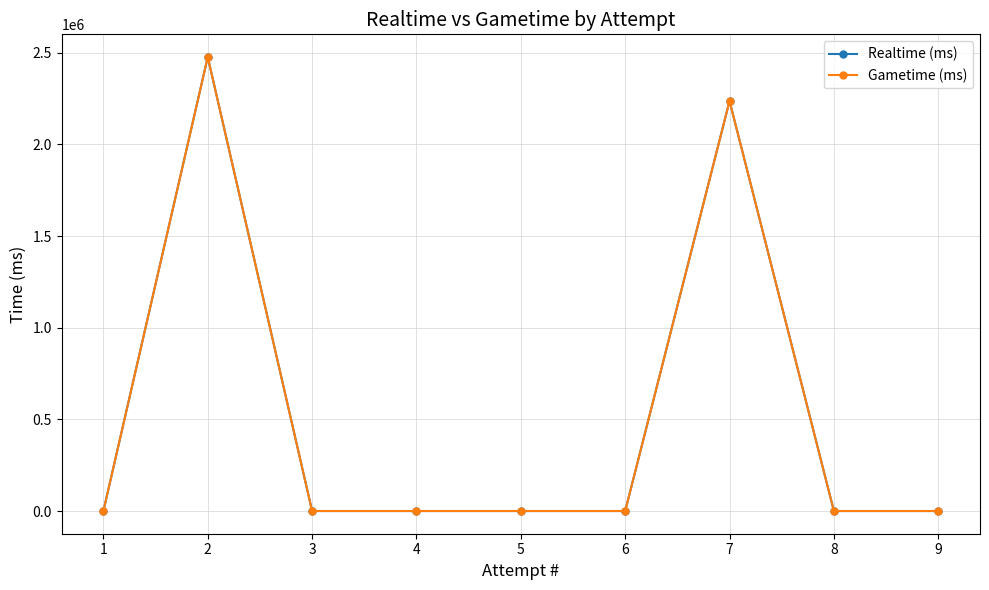

The value of Gametime (ms) at 2 is 3929562. True or false?

False